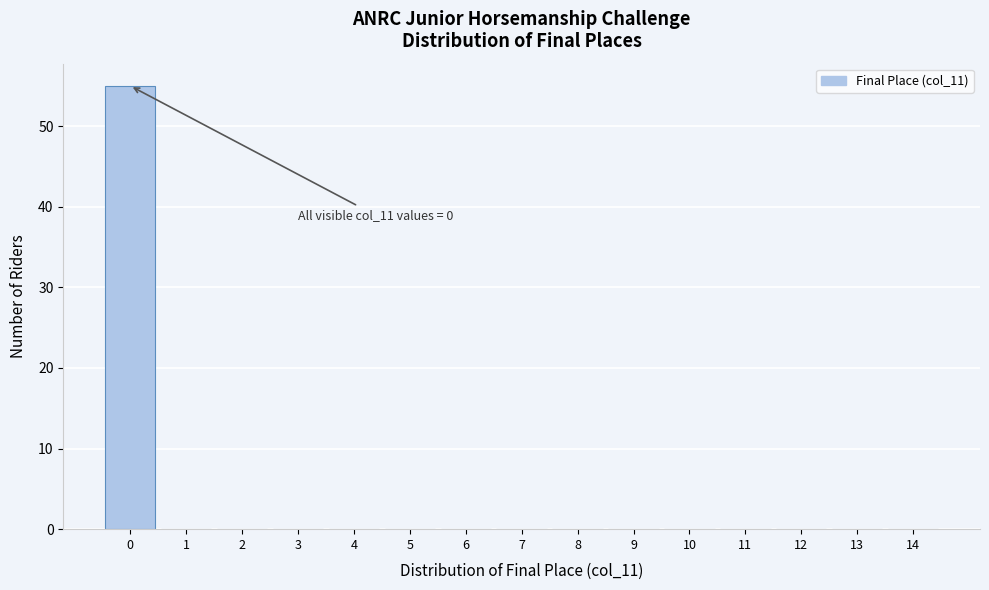

Reading left to right, list all the values displayed in this chart.

0=55	1=0	2=0	3=0	4=0	5=0	6=0	7=0	8=0	9=0	10=0	11=0	12=0	13=0	14=0